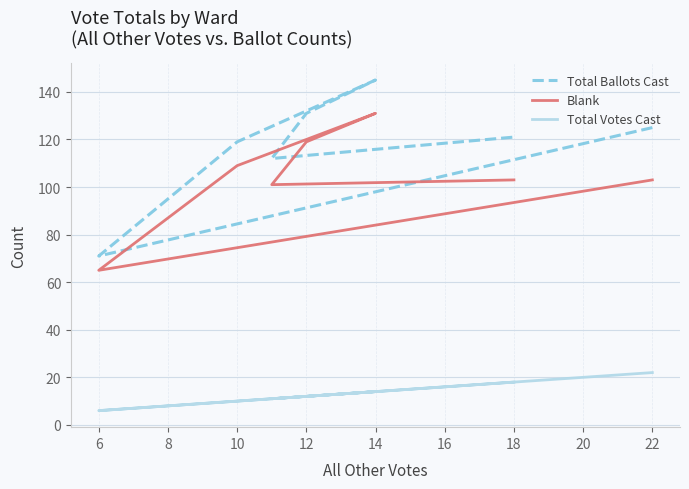

What is the spread (max minus min) of values at 6?

65